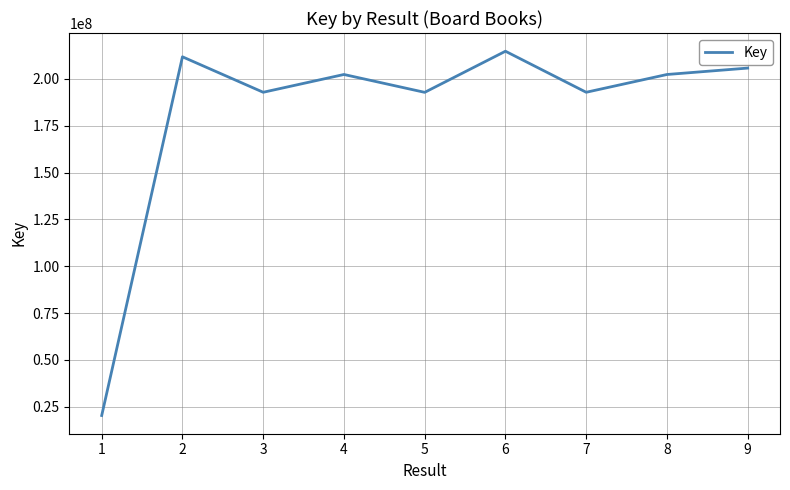

What is the difference between the second highest and minimum values?

191340154